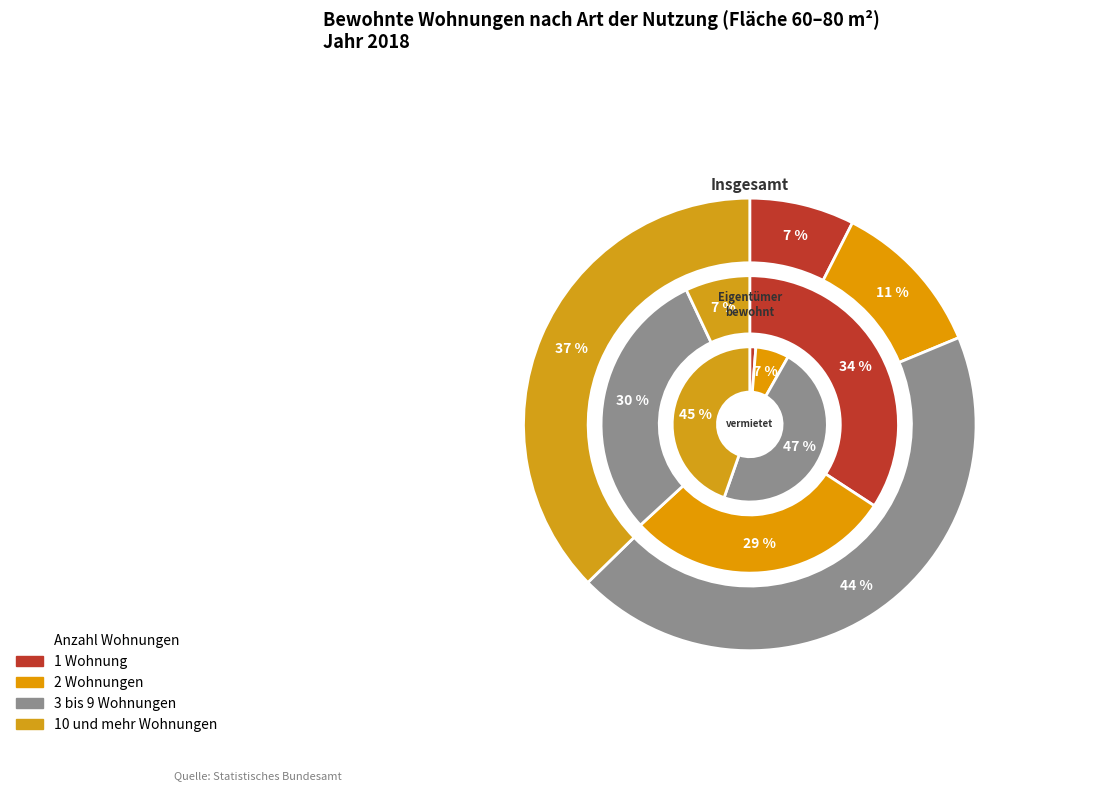

Which category has the smallest portion of the pie?

vermietet